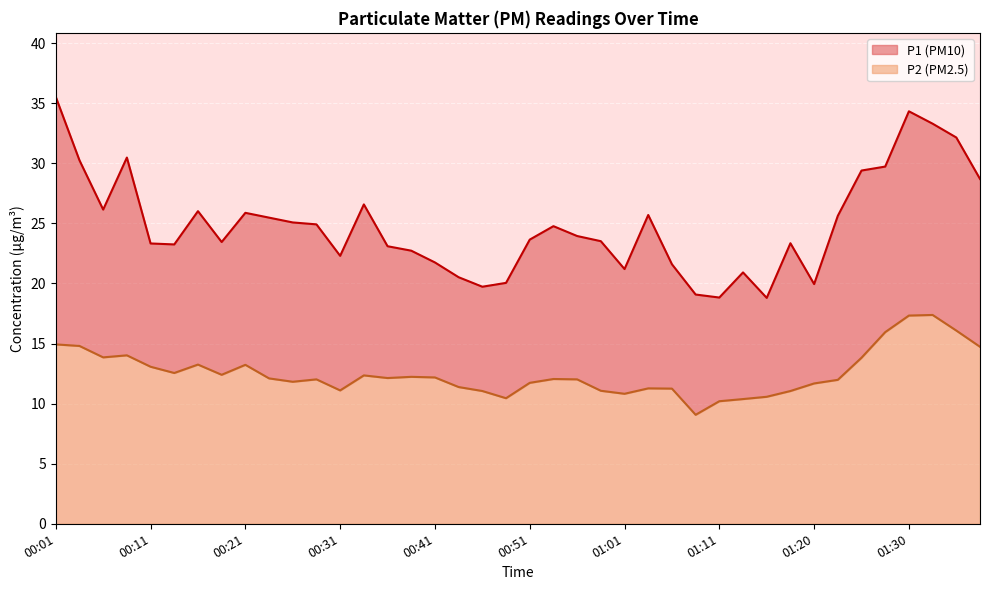

Where is P2 nearest to the value 13?

00:11